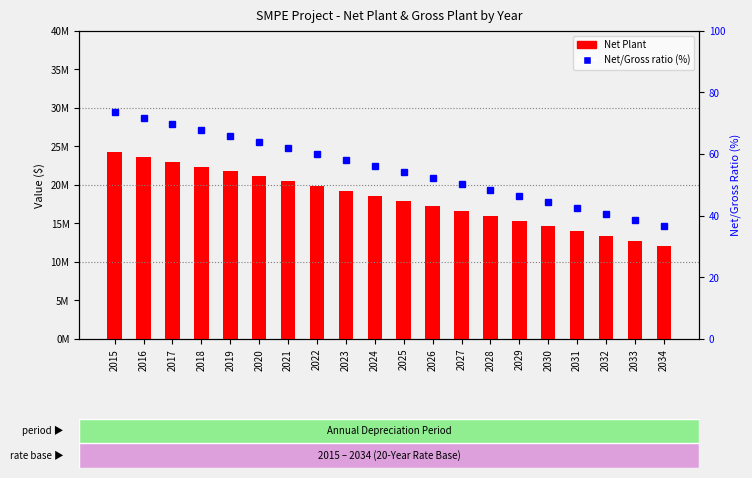

What is the maximum value for Net Plant?

24295259.0